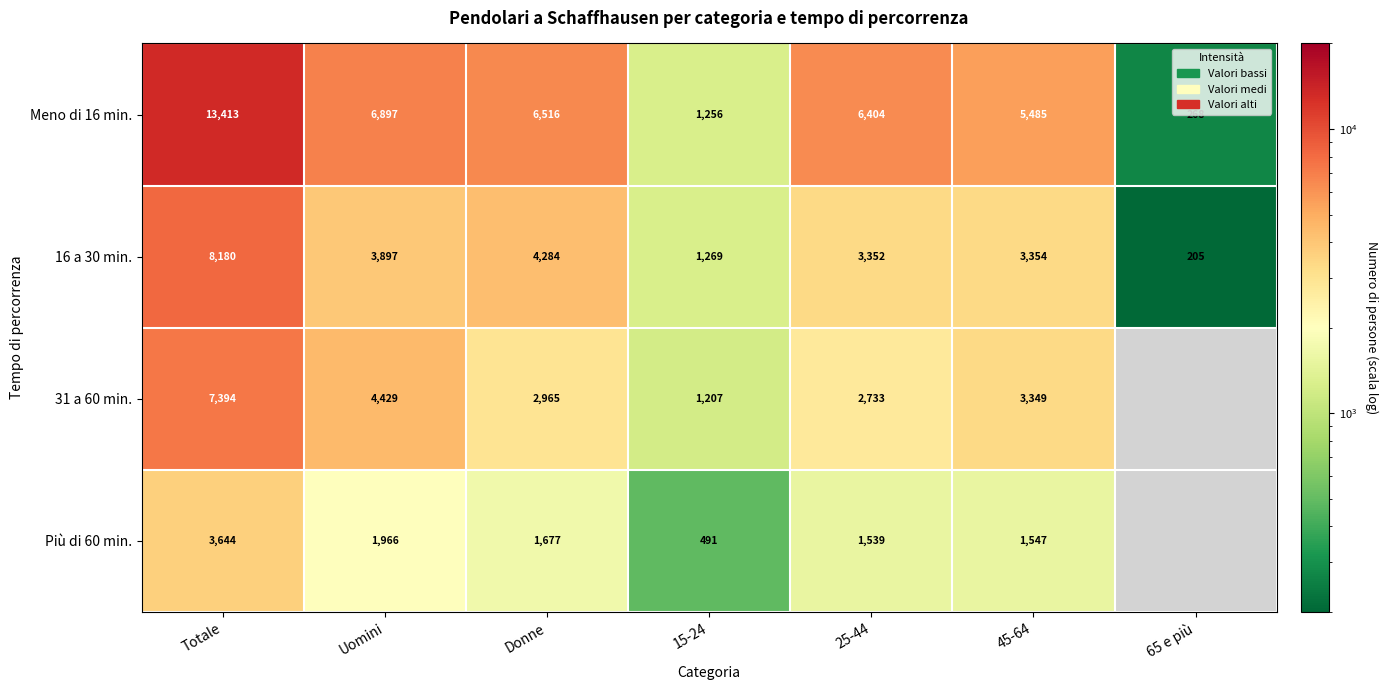

At which label is 16 a 30 min. closest to 4192?

Donne